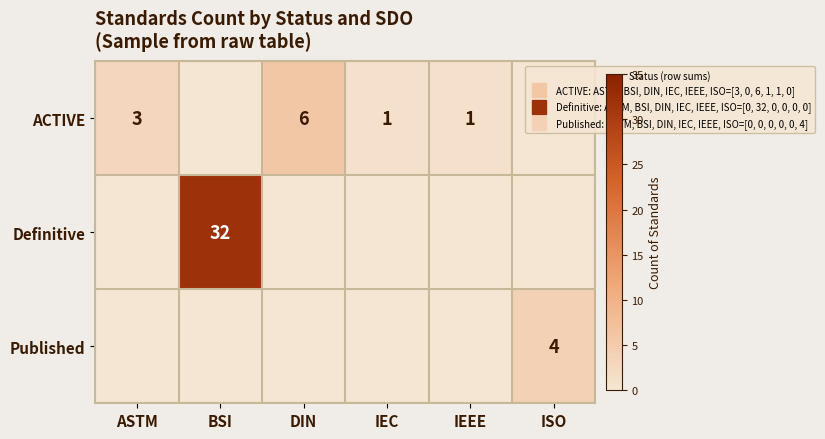

At how many categories does at least one series exceed 22?

1